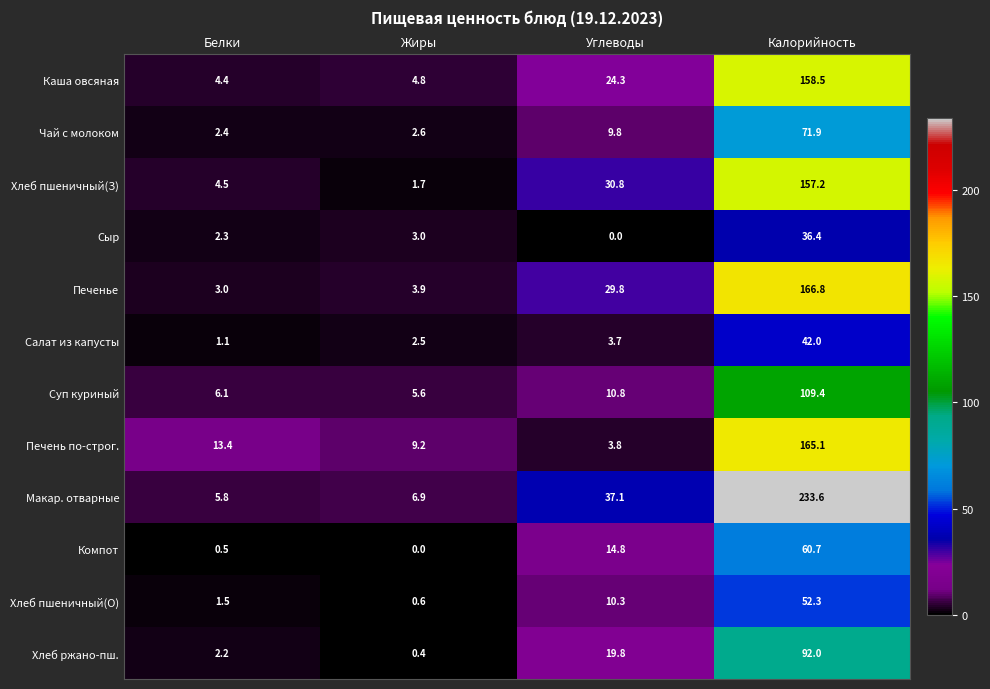

What value does the Суп куриный series have at Углеводы?

10.8